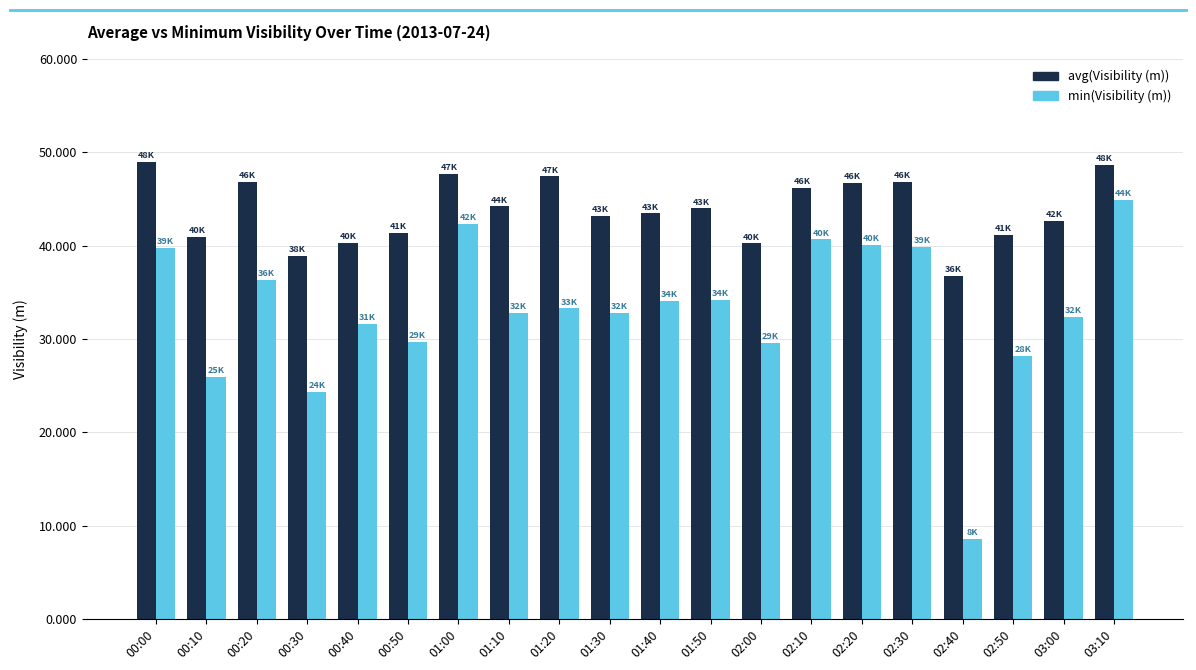

What is the highest value of the min(Visibility (m)) series?

44865